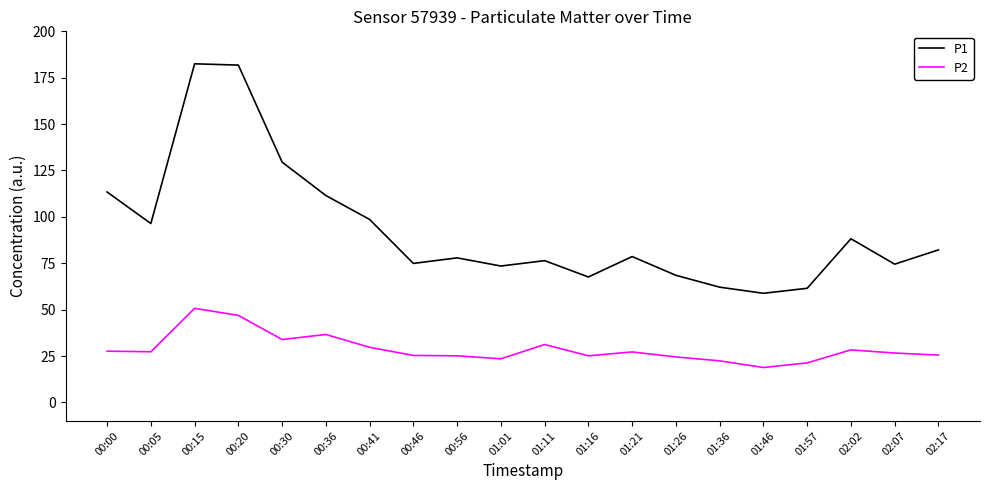

What is the spread (max minus min) of values at 01:16?

42.5